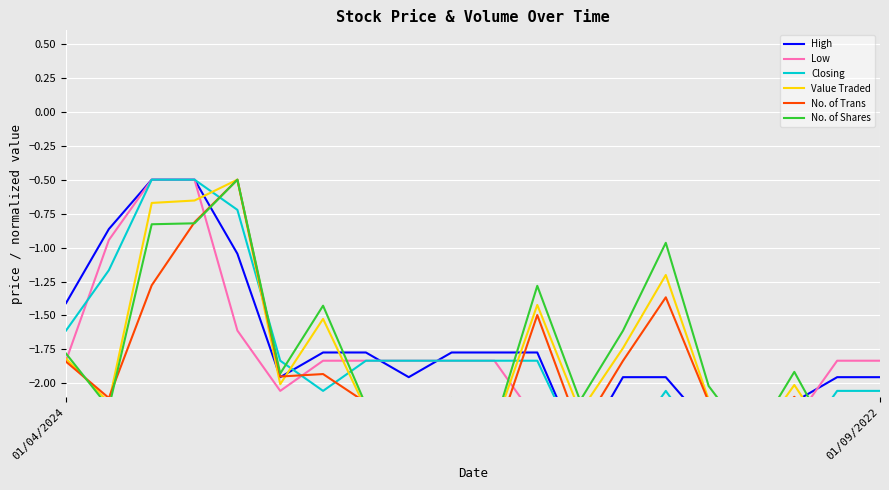

What is the difference between the highest and lowest values at 3?

0.3